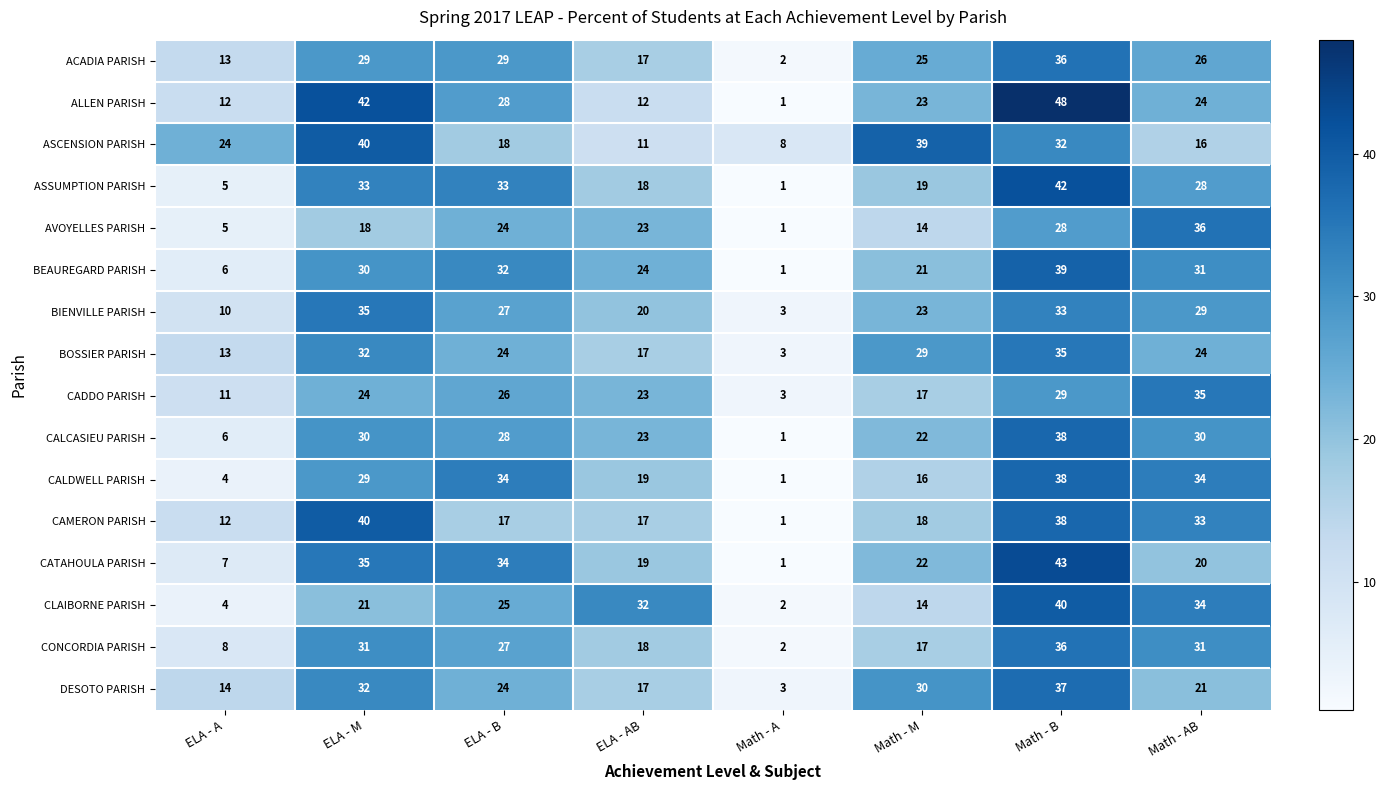

What is the difference between the maximum and minimum values in the CLAIBORNE PARISH series?

38